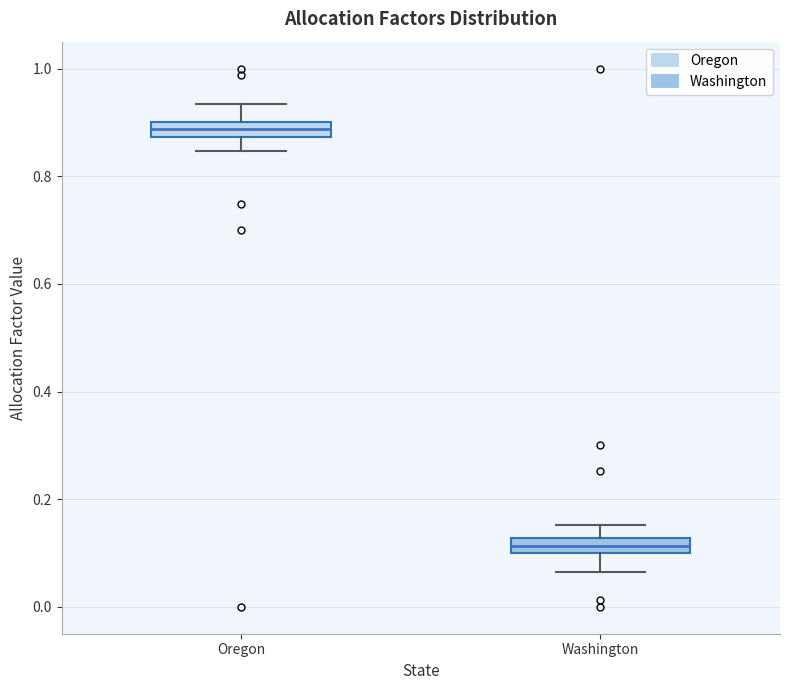

Where does the upper whisker of the box for Oregon end on the y-axis? The values are not printed on the chart, so give them approximately, as read against the axis.

0.94